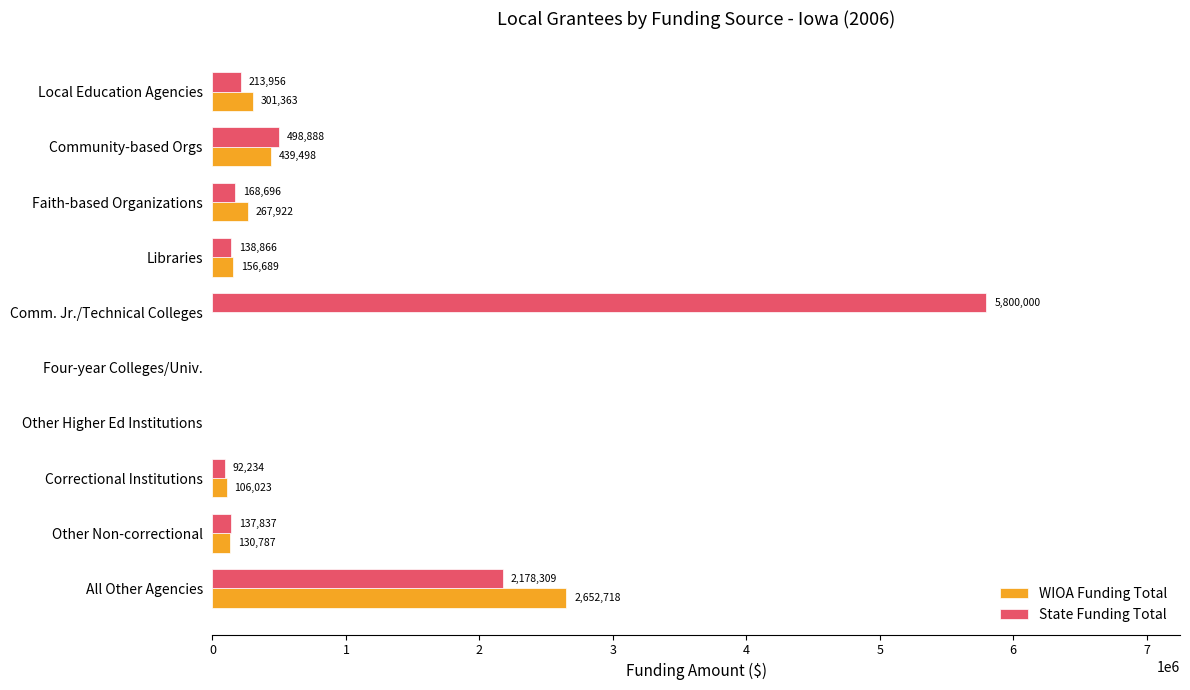

Count the number of categories in the chart.

10